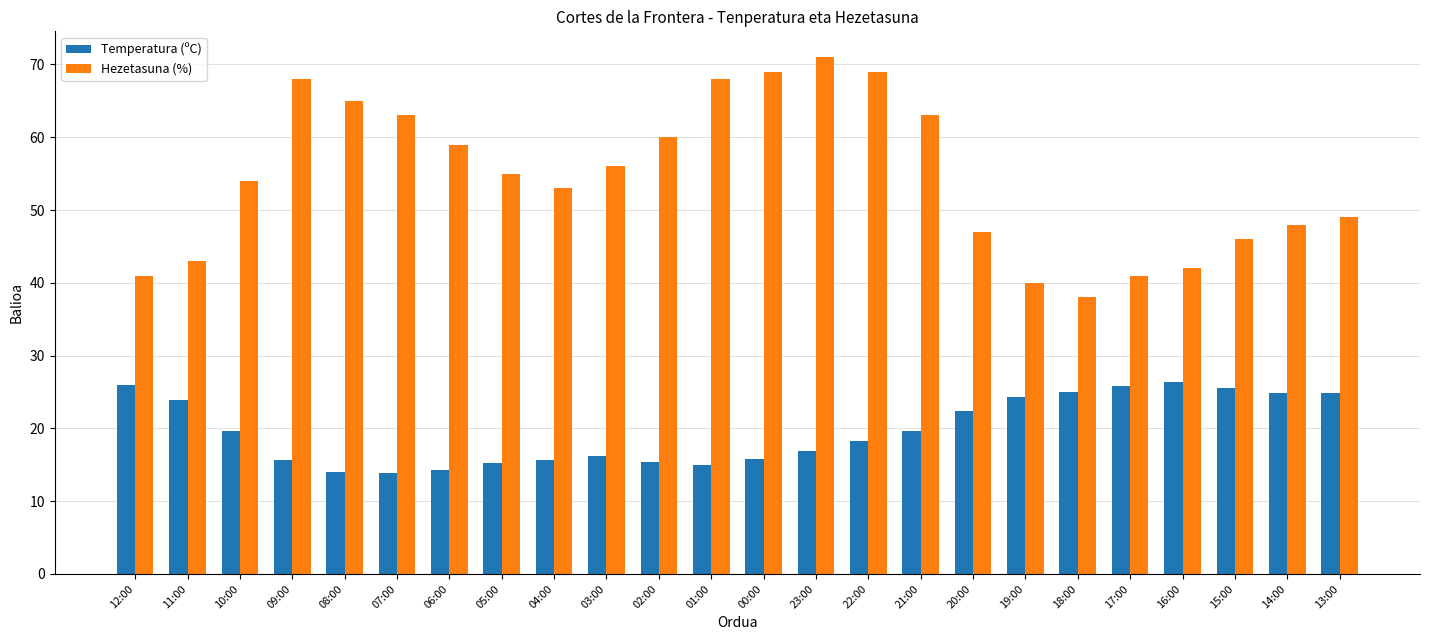

What is the value of the Temperatura (ºC) bar at the 1st from the left?

26.0